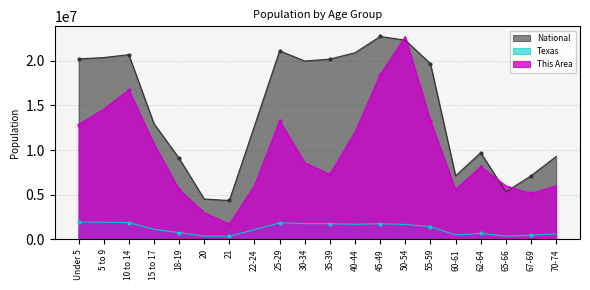

Reading right to left, list all the values displayed in this chart.

This Area: 70-74=5998495.7	67-69=5141567.8	65-66=5998495.7	62-64=8140815.6	60-61=5570031.8	55-59=13282383.4	50-54=22708591.0	45-49=18423951.2	40-44=11996991.5	35-39=7283887.7	30-34=8569279.6	25-29=13282383.4	22-24=5998495.7	21=1713855.9	20=2999247.9	18-19=5570031.8	15 to 17=10711599.5	10 to 14=16710095.3	5 to 9=14567775.4	Under 5=12853919.4
Texas: 70-74=619156.0	67-69=480038.0	65-66=373062.0	62-64=674244.0	60-61=500523.0	55-59=1422924.0	50-54=1674869.0	45-49=1760467.0	40-44=1694795.0	35-39=1763587.0	30-34=1760434.0	25-29=1853039.0	22-24=1089024.0	21=359015.0	20=369040.0	18-19=755890.0	15 to 17=1127234.0	10 to 14=1881883.0	5 to 9=1928234.0	Under 5=1928473.0
National: 70-74=9278166.0	67-69=7115361.0	65-66=5319902.0	62-64=9704197.0	60-61=7113727.0	55-59=19664805.0	50-54=22298125.0	45-49=22708591.0	40-44=20890964.0	35-39=20179642.0	30-34=19962099.0	25-29=21101849.0	22-24=12712576.0	21=4354294.0	20=4519129.0	18-19=9086089.0	15 to 17=12954254.0	10 to 14=20677194.0	5 to 9=20348657.0	Under 5=20201362.0